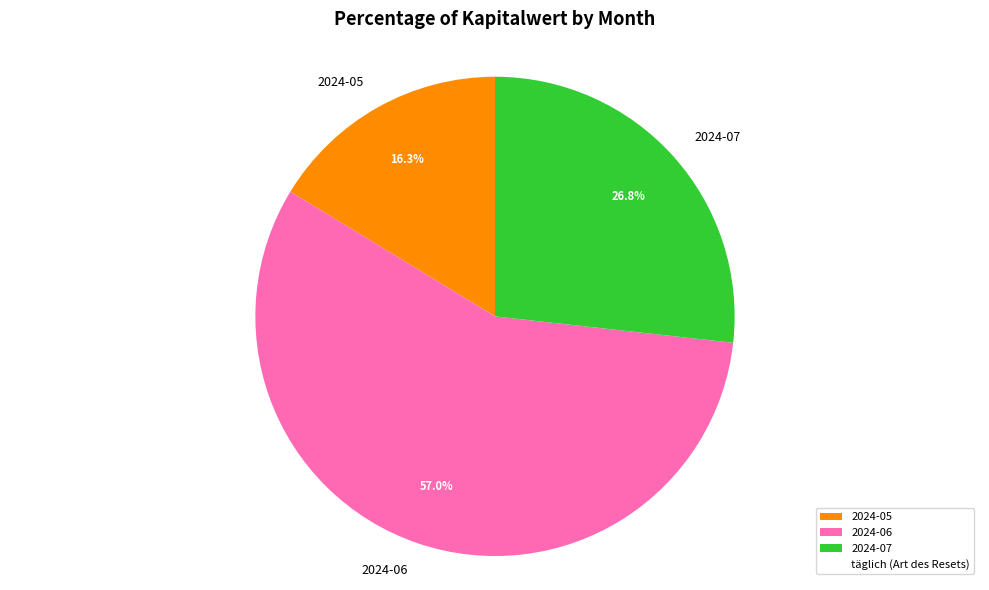

What is the largest slice in the pie chart?

2024-06